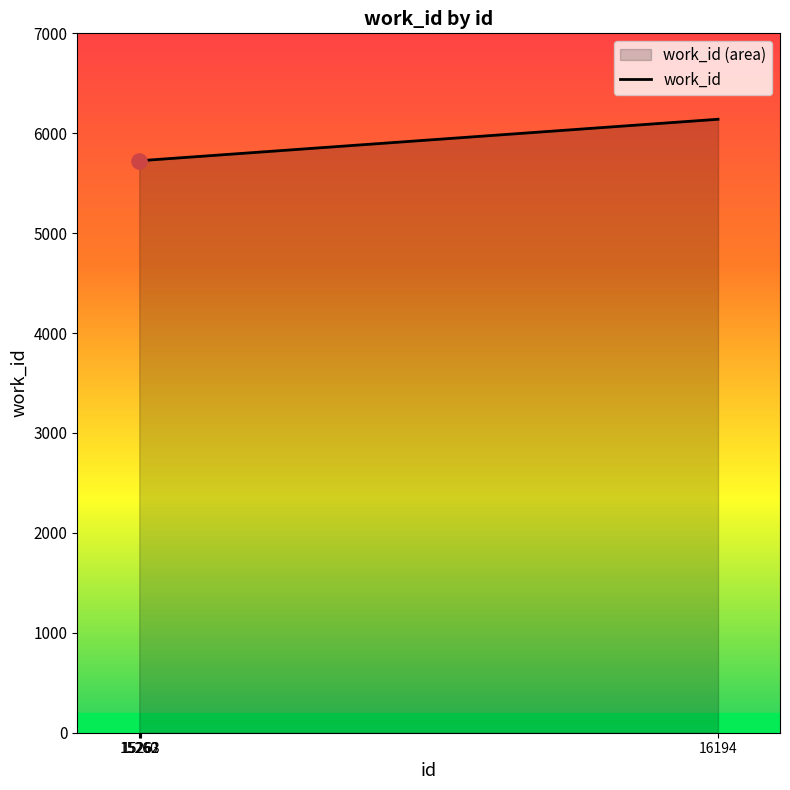

What is the change in value from 15262 to 16194?

+414